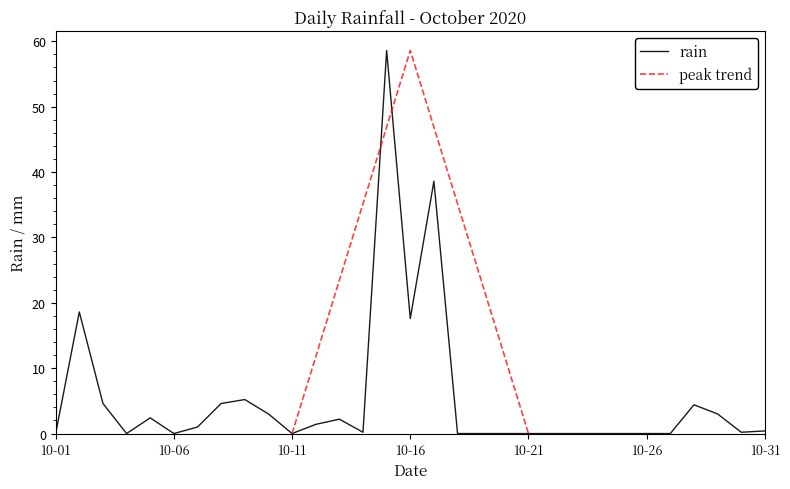

At which category does the chart reach its peak across all series?

2020-10-15